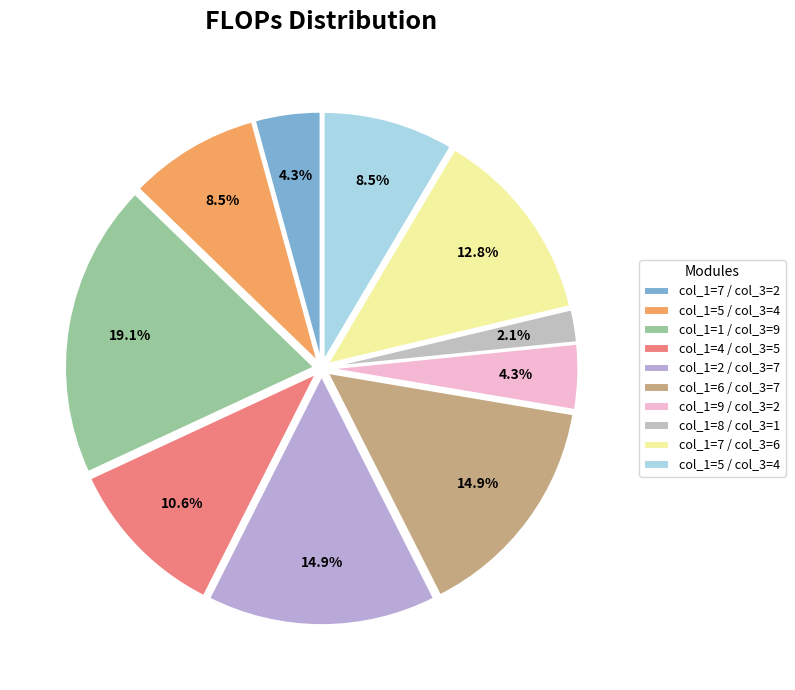

Which category has the smallest portion of the pie?

8